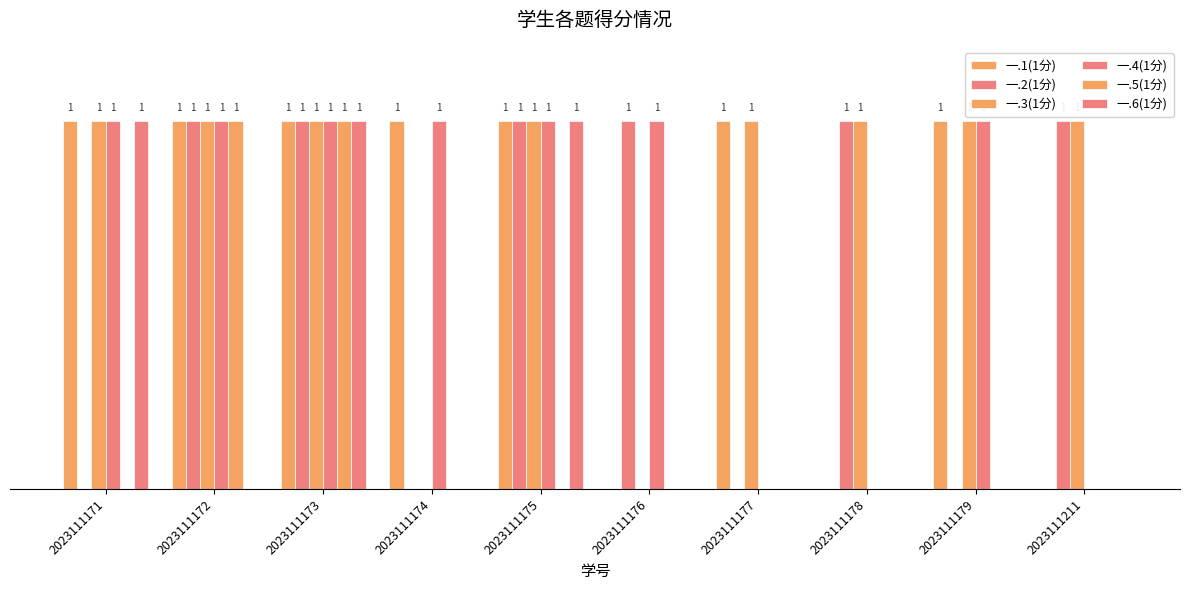

Are the bars horizontal?

No